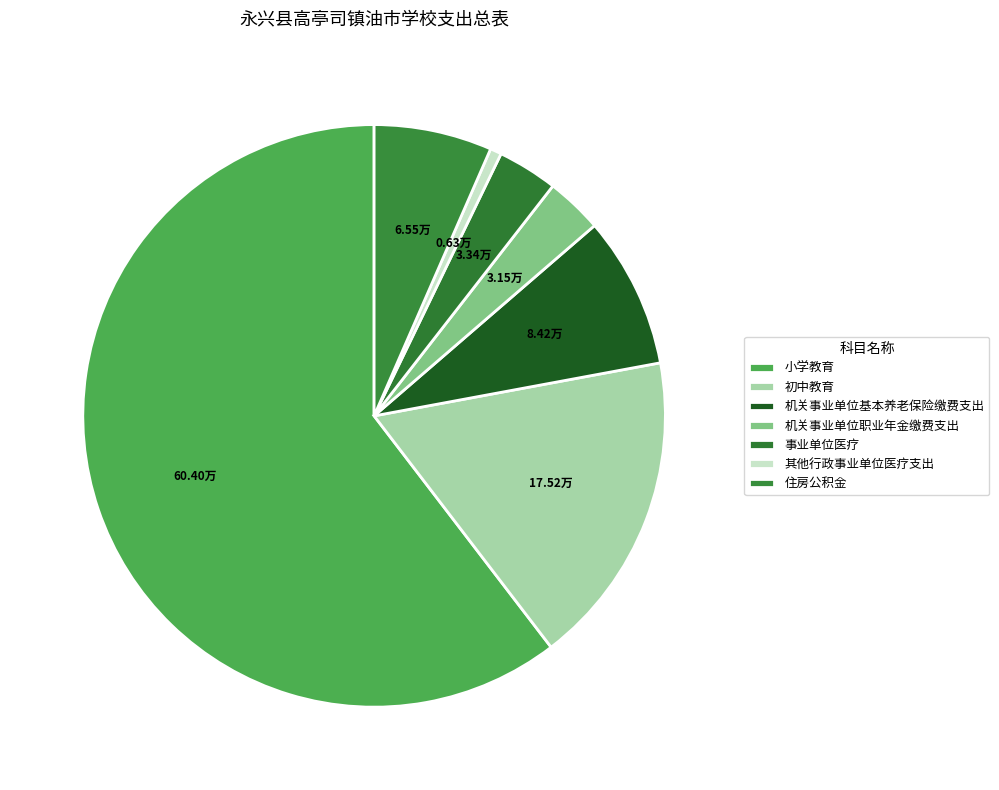

Between 住房公积金 and 其他行政事业单位医疗支出, which is larger?

住房公积金